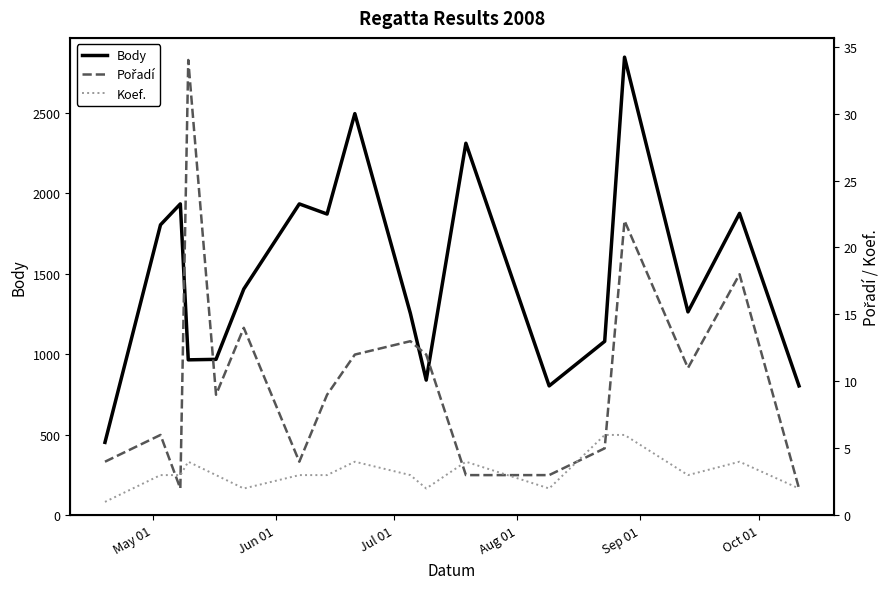

How many values in the Pořadí series are below 9?

8